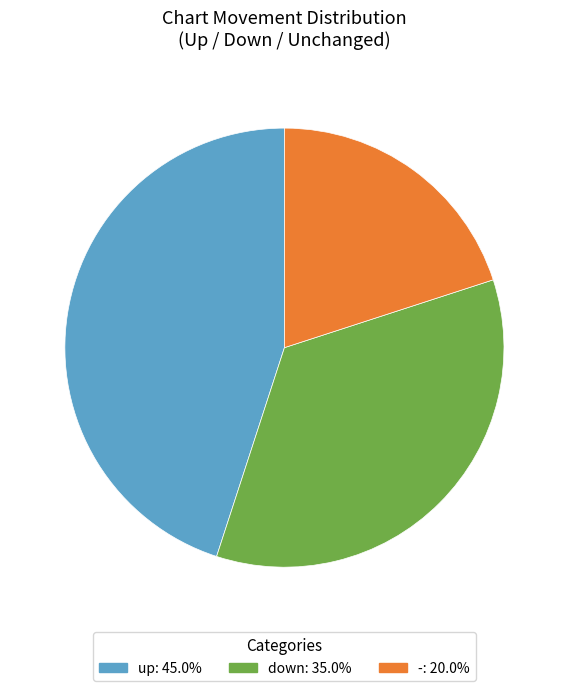

Does - represent more than half of the total?

No